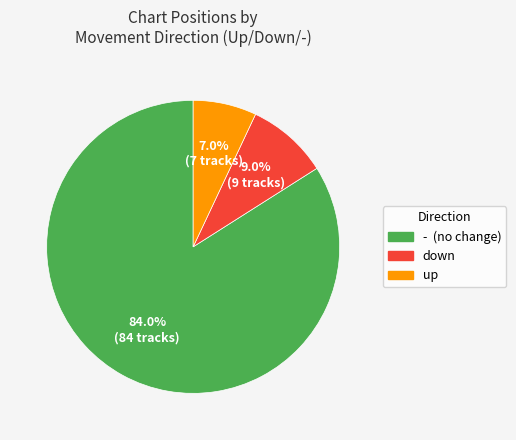

Do down and up together represent more than half of the pie?

No